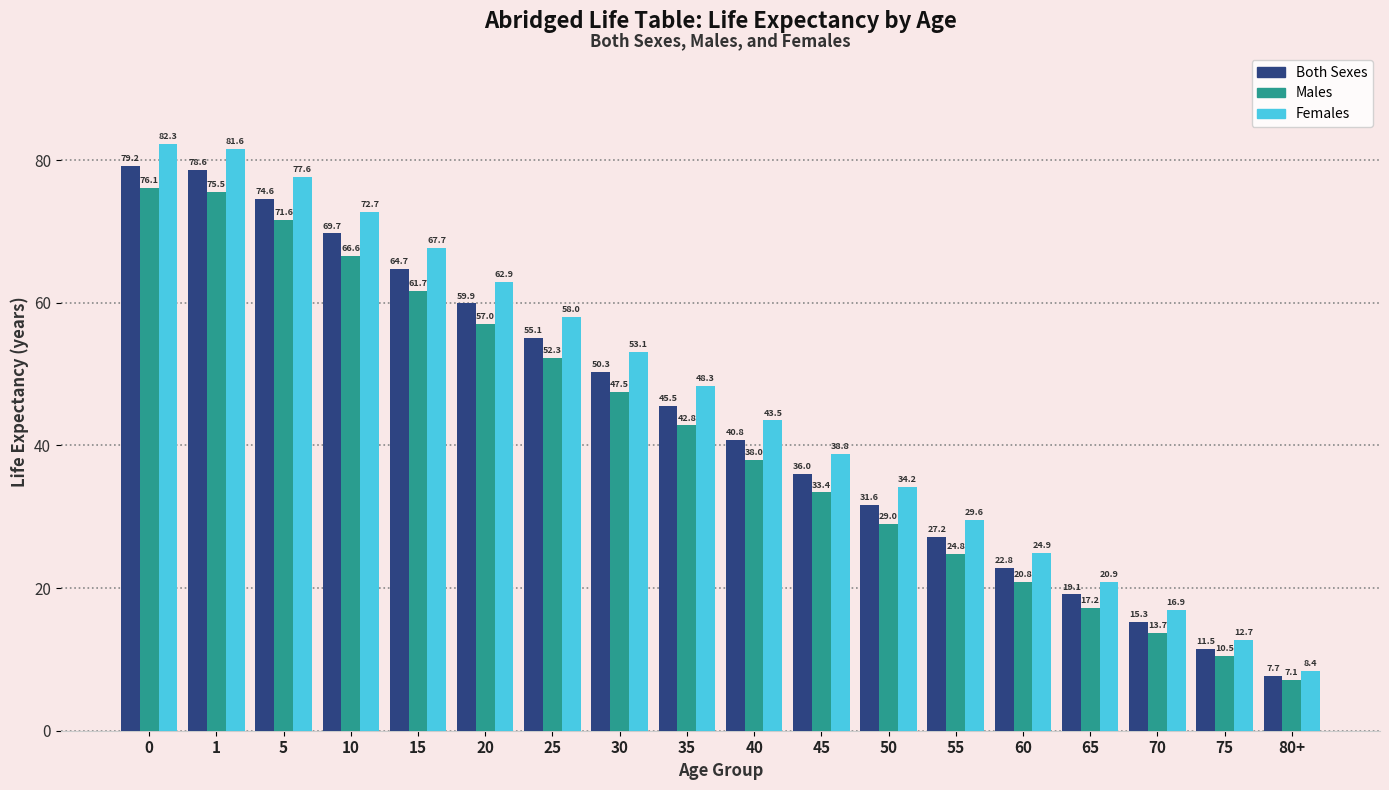

What is the maximum value shown in the chart?

82.3